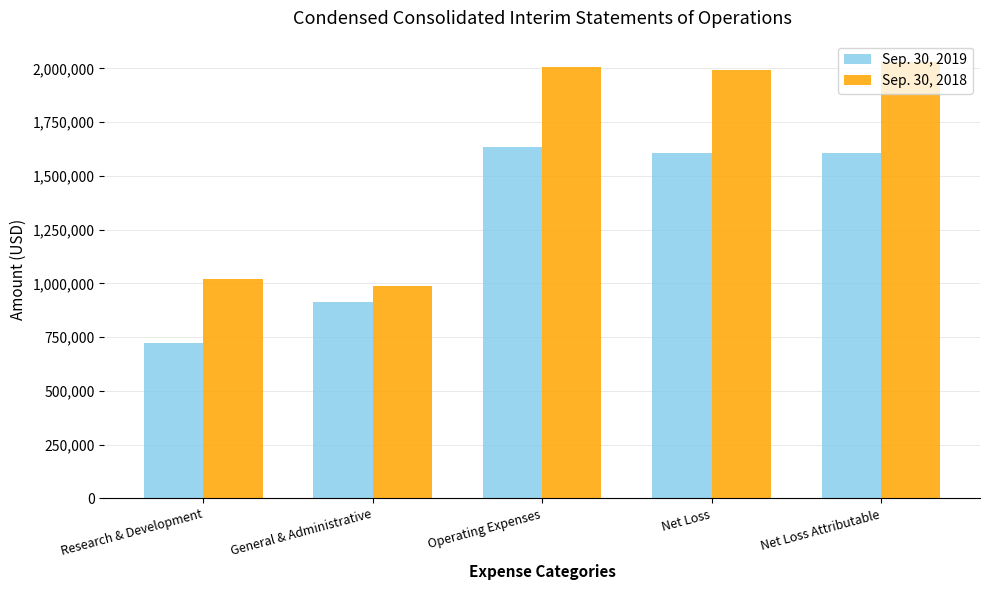

True or false: Sep. 30, 2019 has a value of 721475 at Research & Development.

True